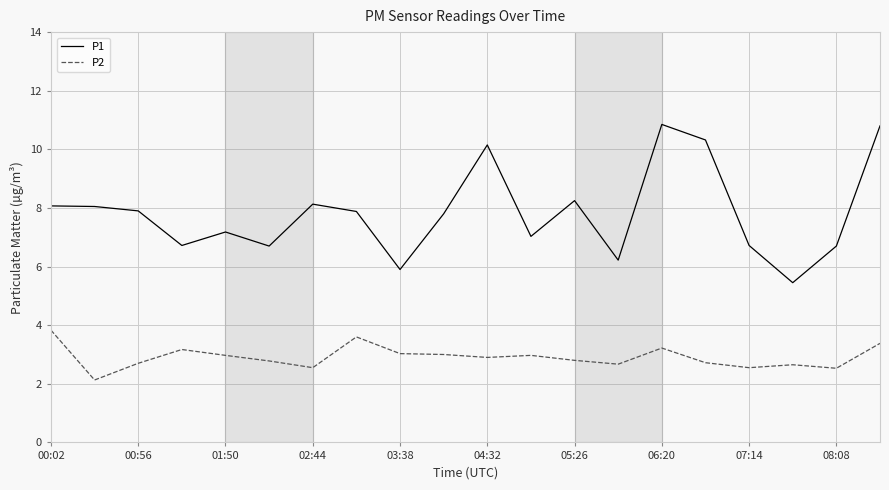

What is the difference between the maximum and minimum values in the P2 series?

1.7